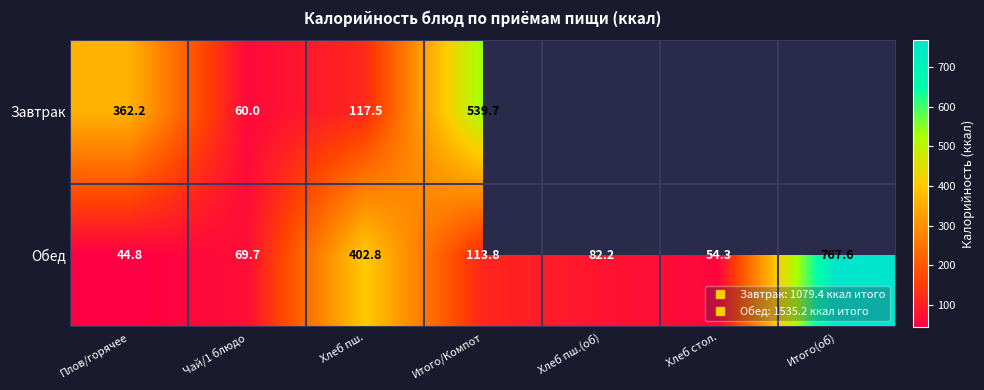

Is the value of Завтрак at Чай/1 блюдо greater than the value of Обед at Хлеб пш.(об)?

No